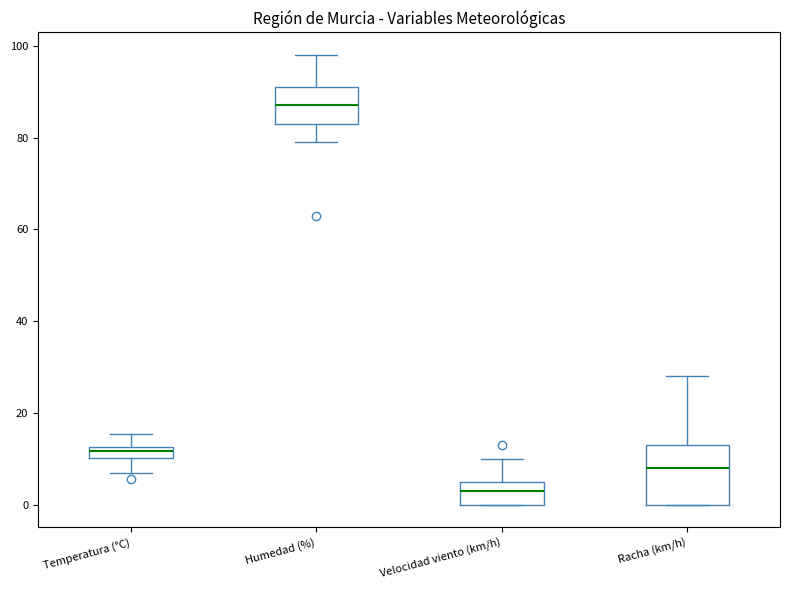

Where does the upper whisker of the box for Humedad (%) end on the y-axis? The values are not printed on the chart, so give them approximately, as read against the axis.

98